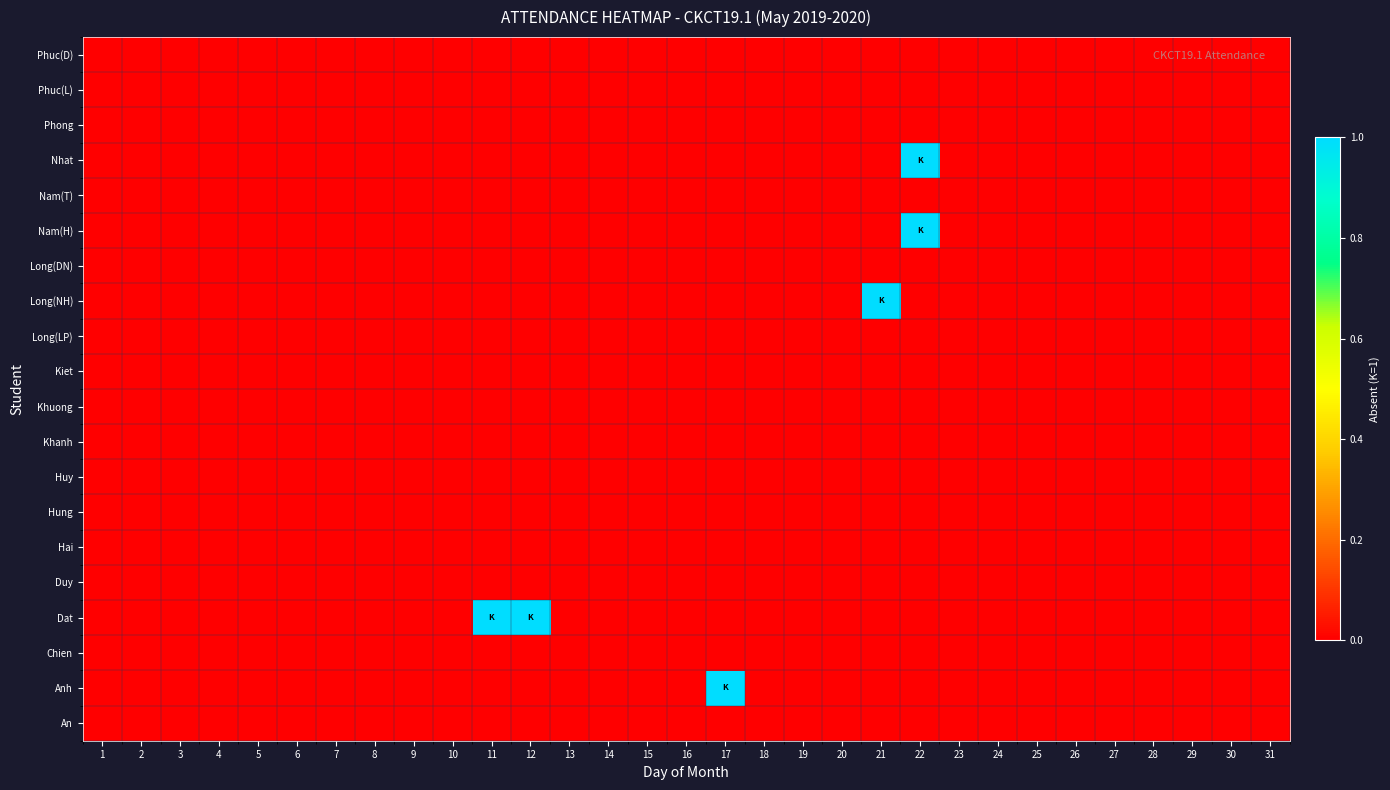

How many categories are shown in the chart?

31